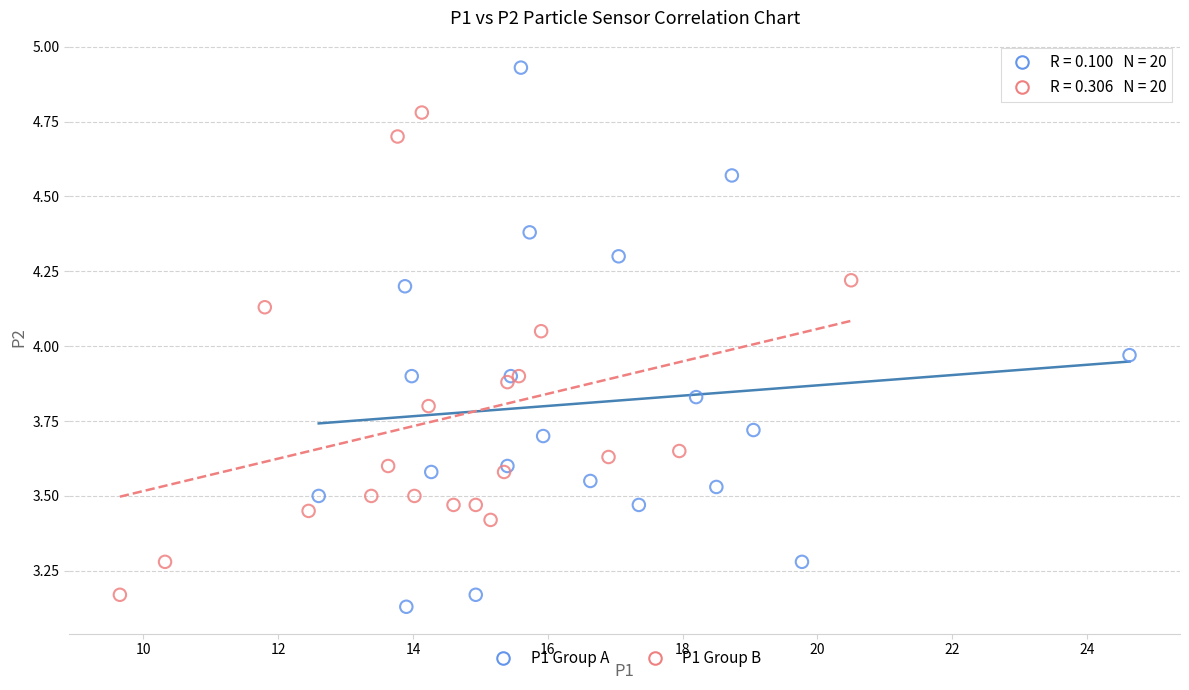

Which series reaches the minimum Y coordinate?

P1 Group A